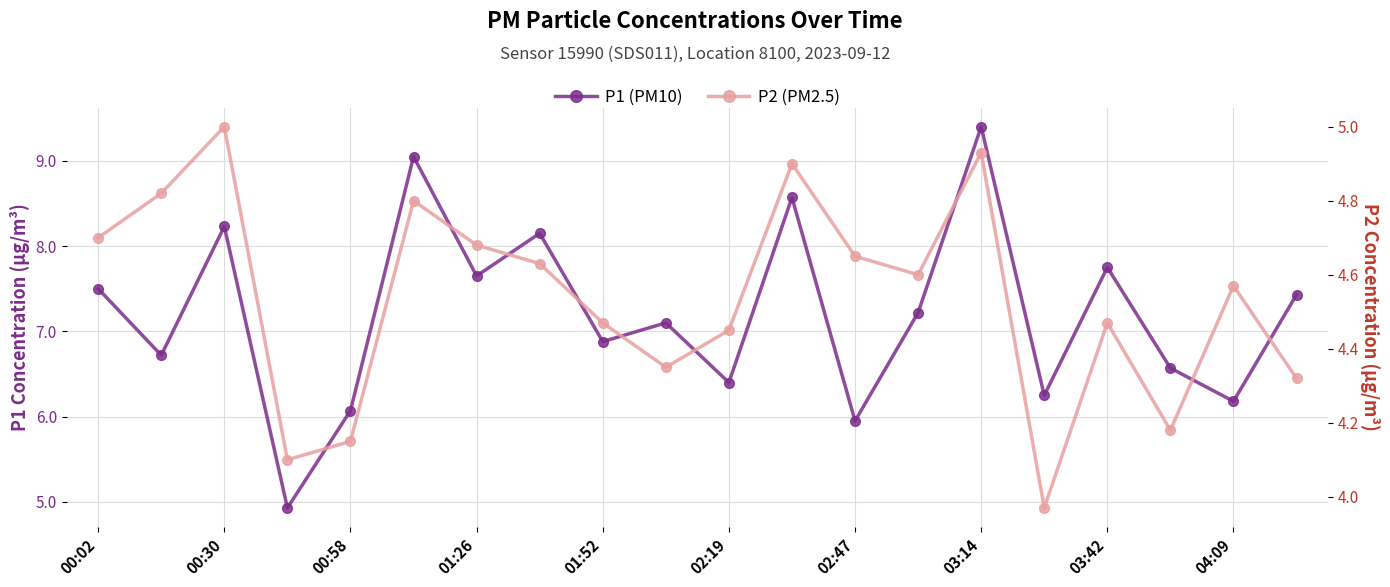

What is the value of the P1 (PM10) point at the 20th from the left?

7.4